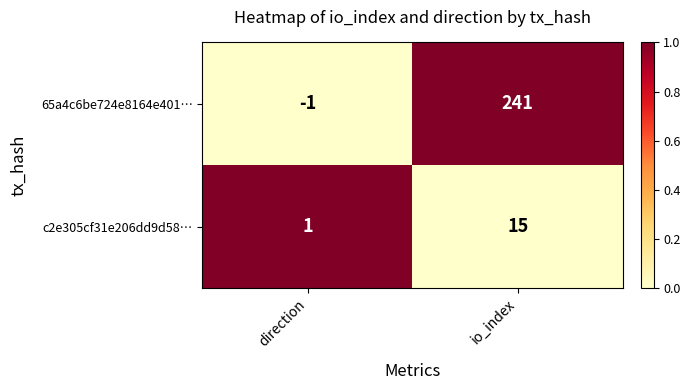

What is the approximate value of 65a4c6be724e8164e401… at io_index?

241